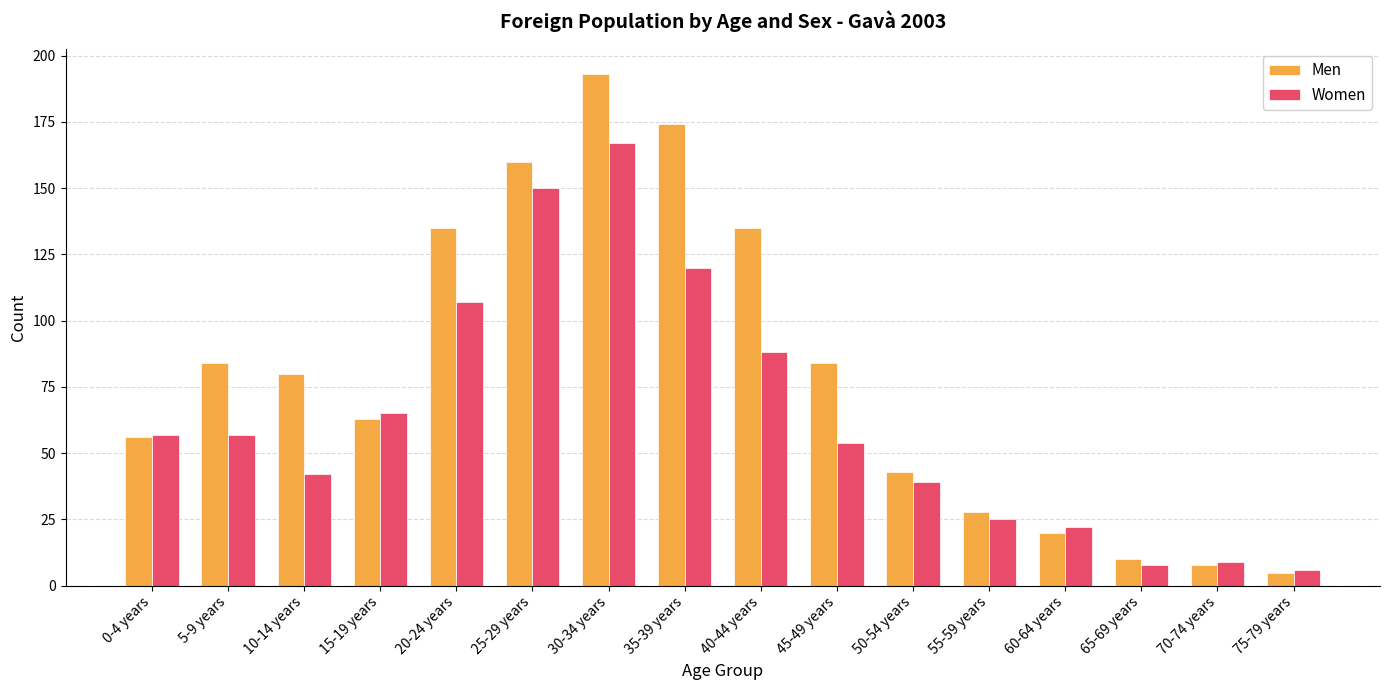

Rank the series by their average value, from lowest to highest.

Women, Men